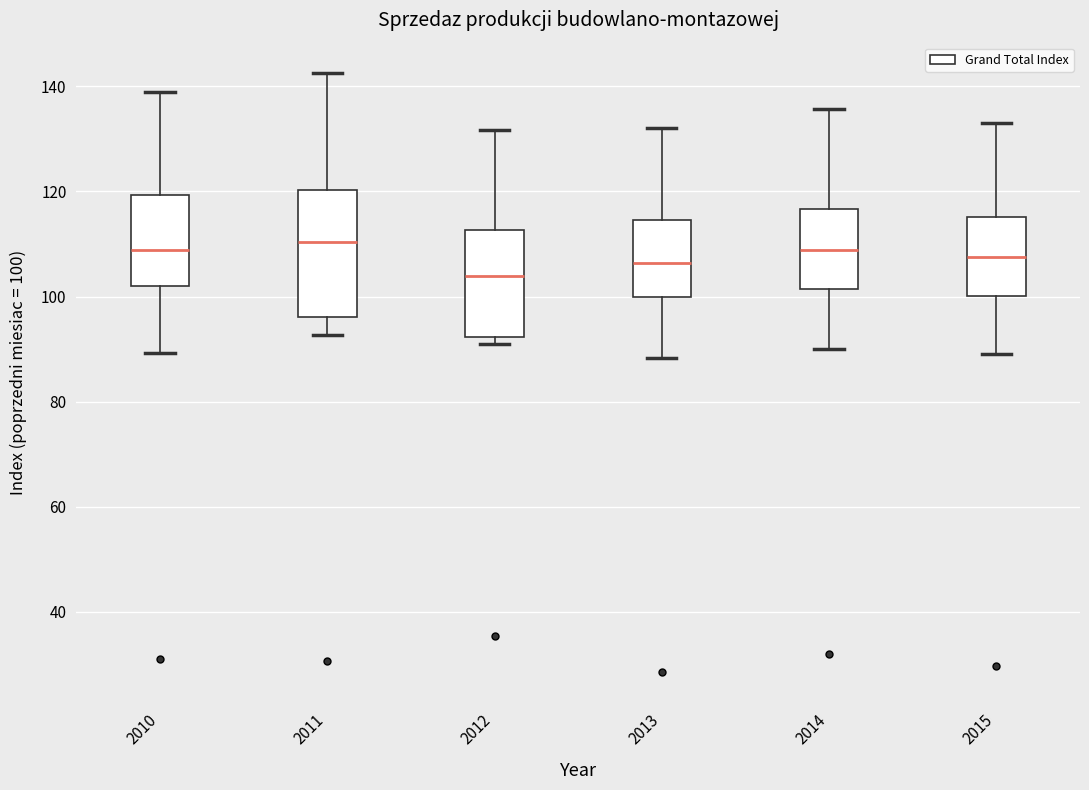

Where does the median line of the box at x = 2010 sit on the y-axis? The values are not printed on the chart, so give them approximately, as read against the axis.

108